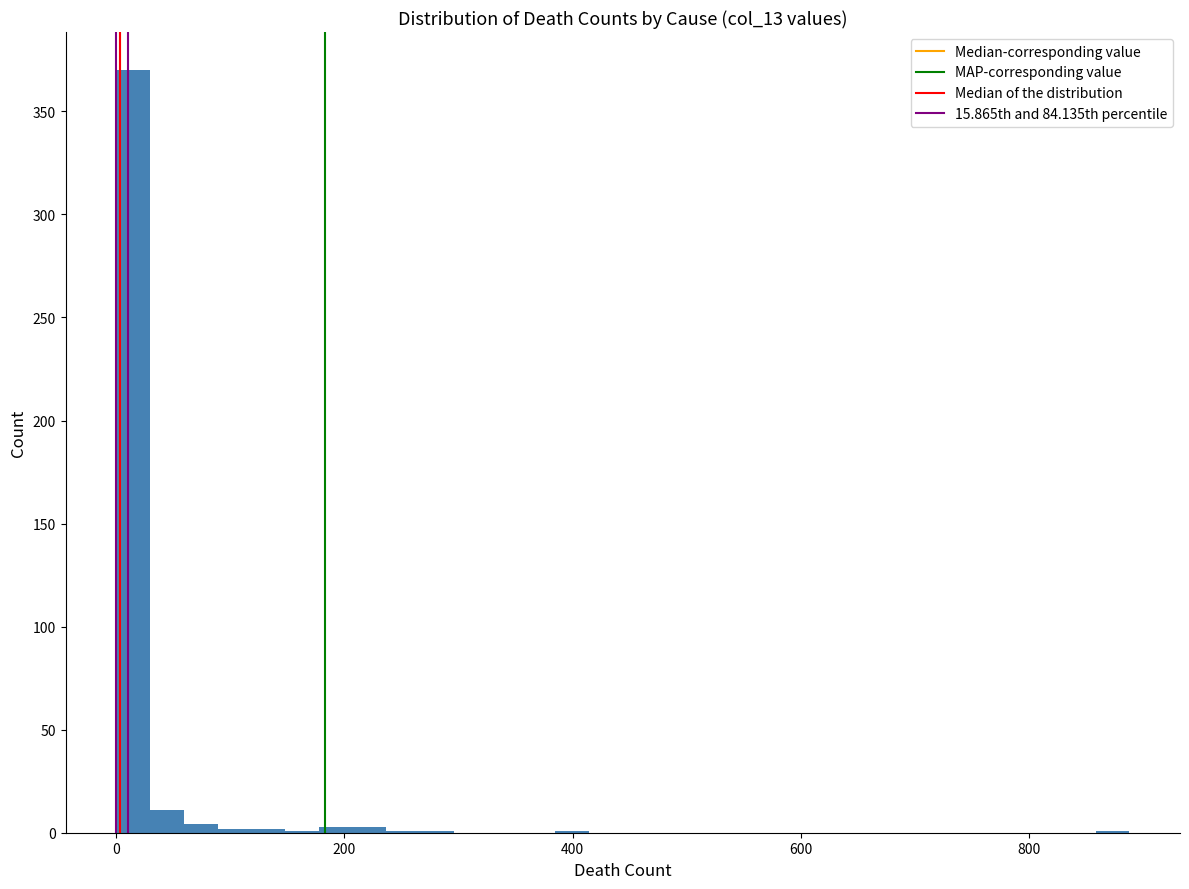

Around what value on the x-axis is the tallest bar? Give the approximate position of its centre, as read against the axis.

20